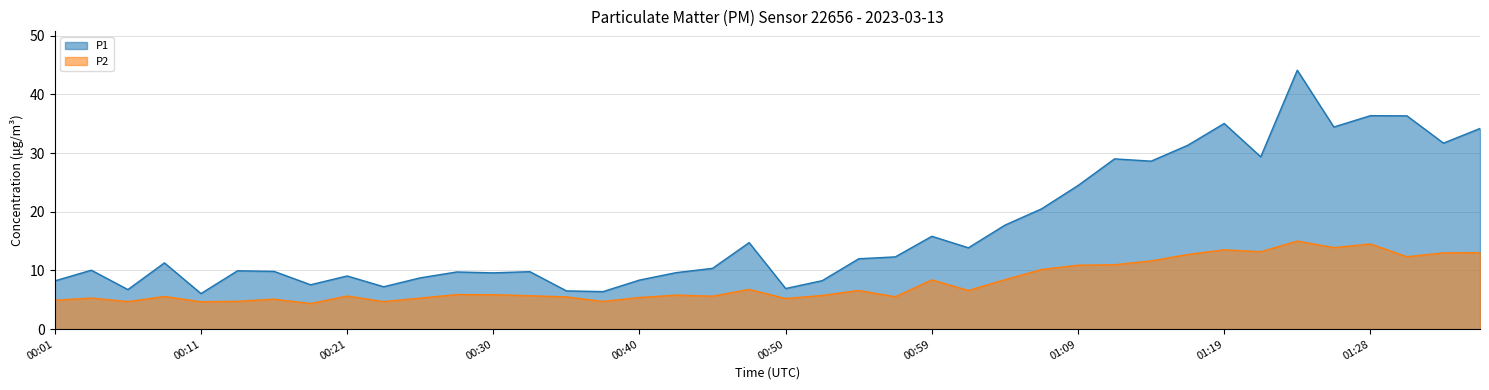

What is the minimum value shown in the chart?

4.4